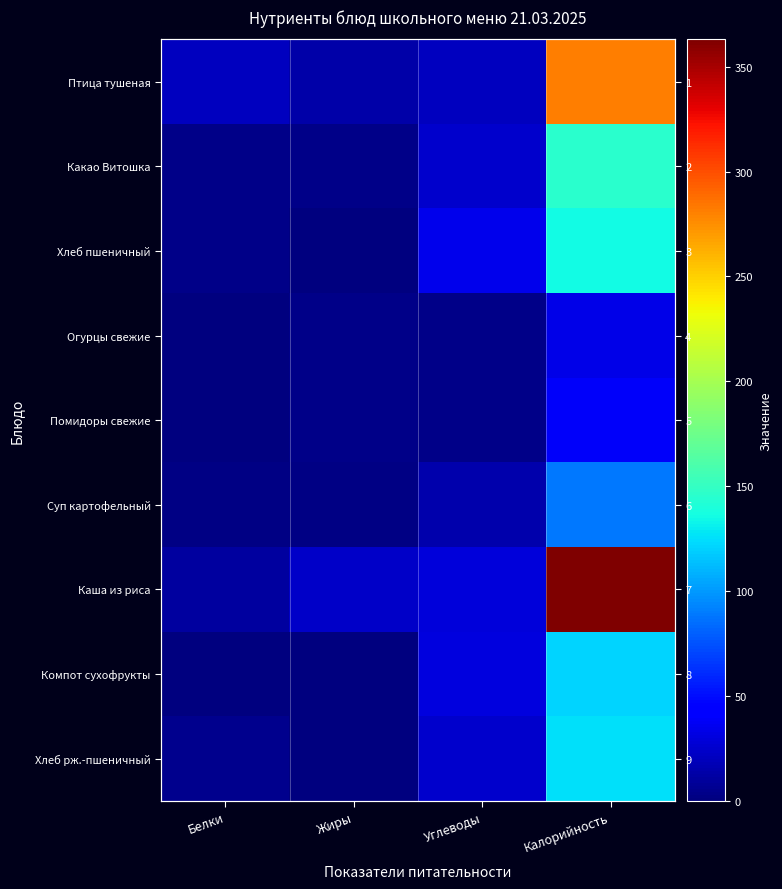

Which has a higher value, Калорийность or Жиры?

Калорийность